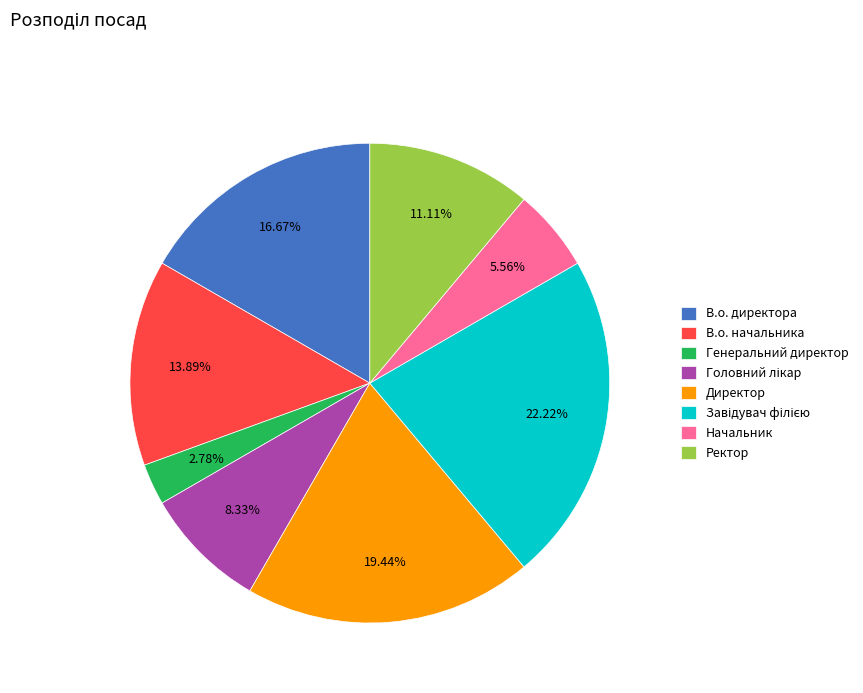

Is there any slice that represents more than half of the pie?

No